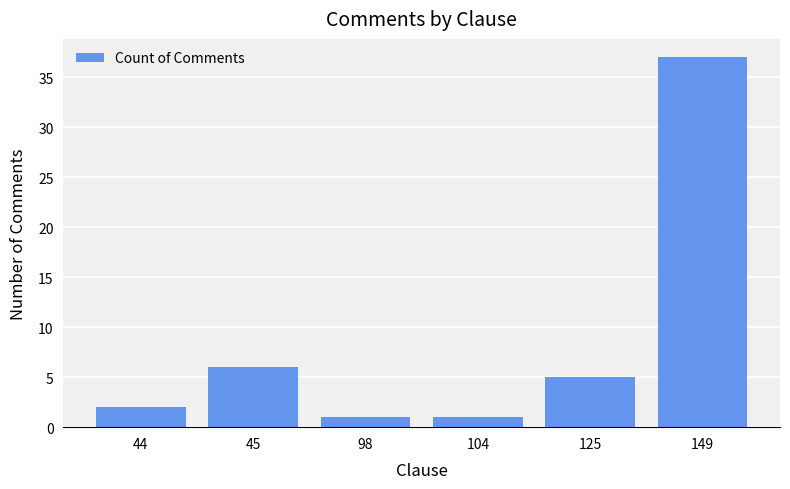

Where is the data nearest to the value 19?

45